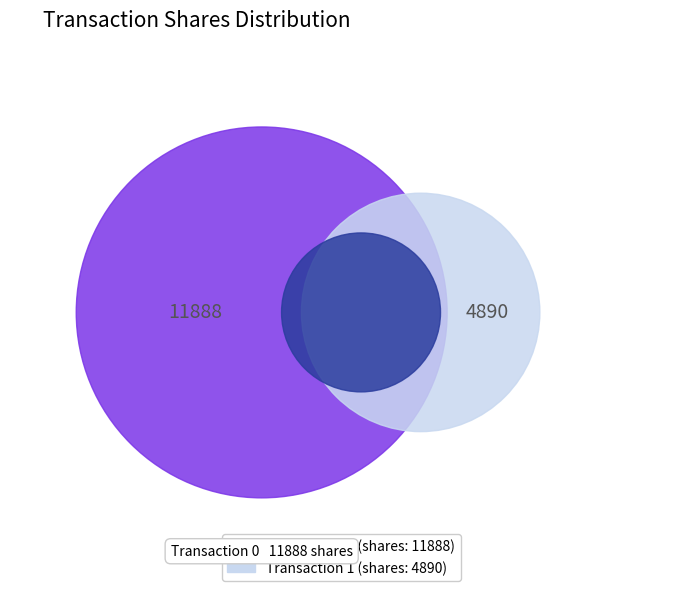

Is it true that 0 is 77% of the pie?

False